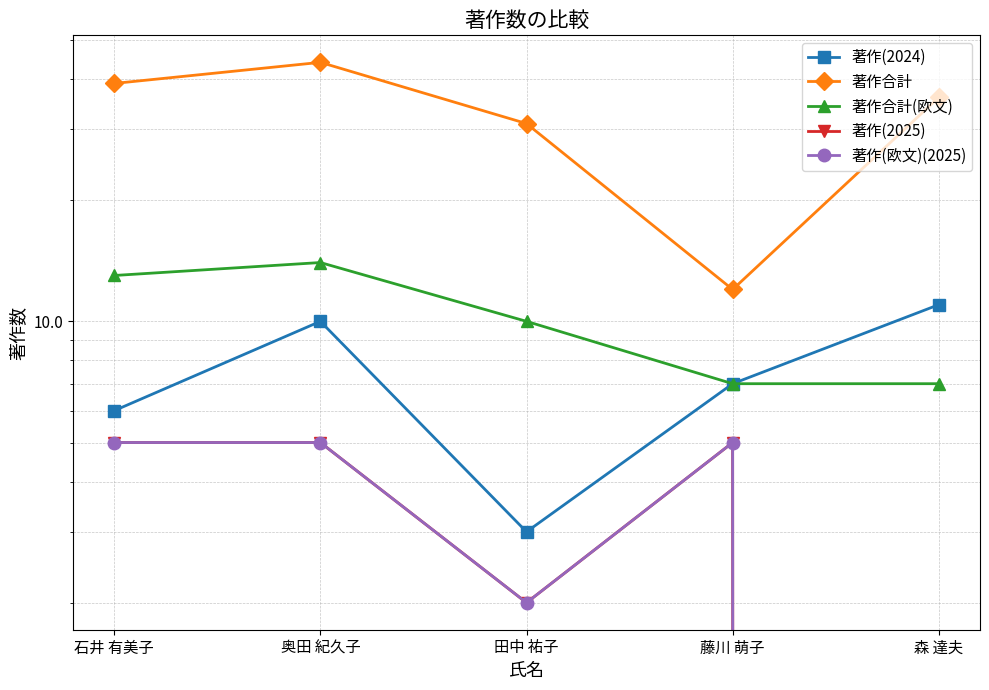

How many interior local valleys does the 著作合計 series have?

1